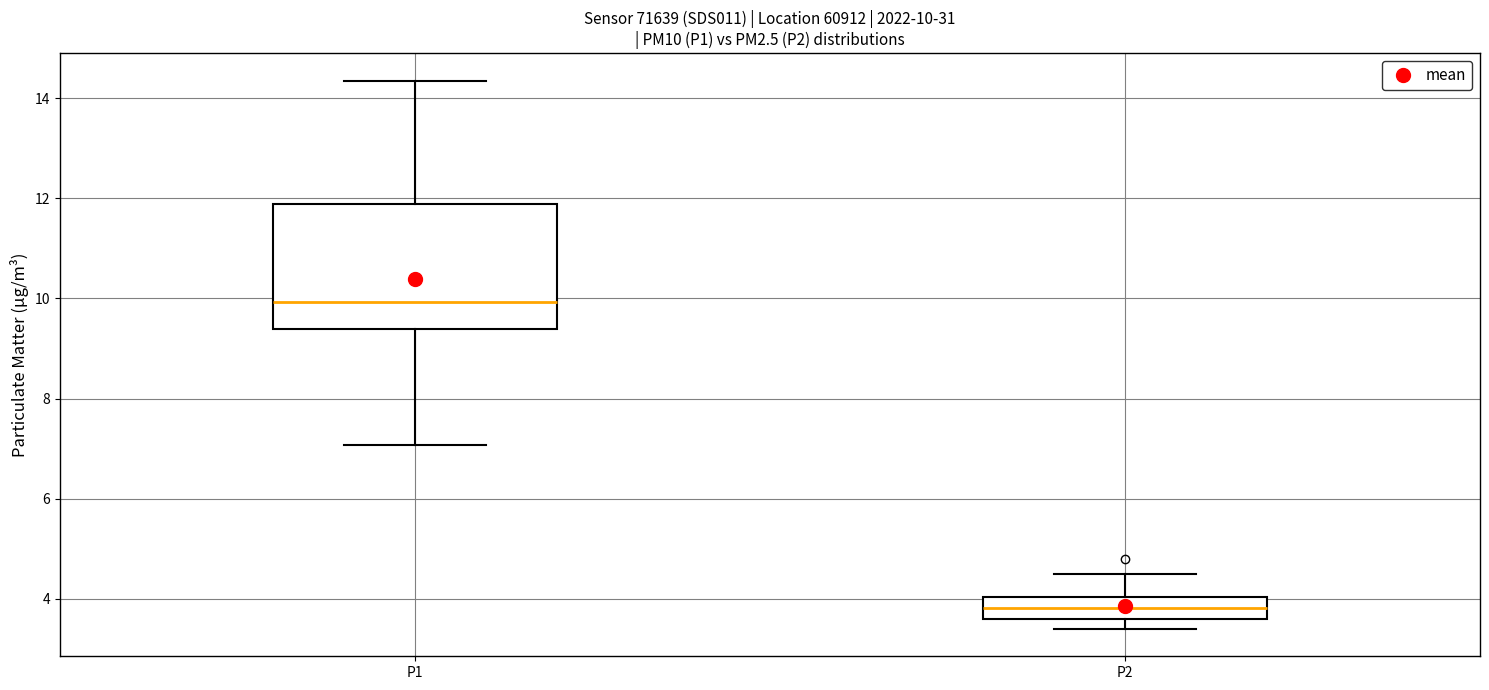

Comparing the boxes themselves (not the whiskers), which one is the tallest?

P1